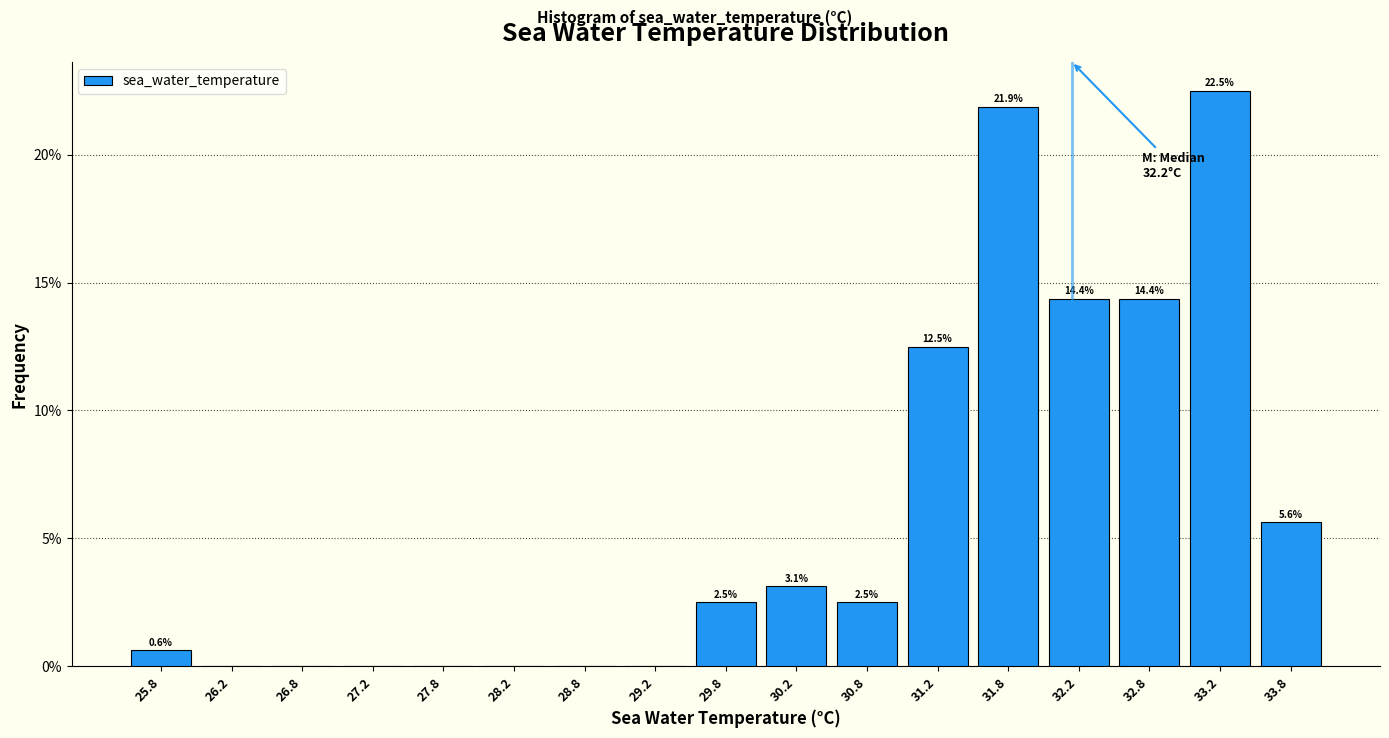

Over which range of the x-axis is the bar tallest?

33.0 to 33.5